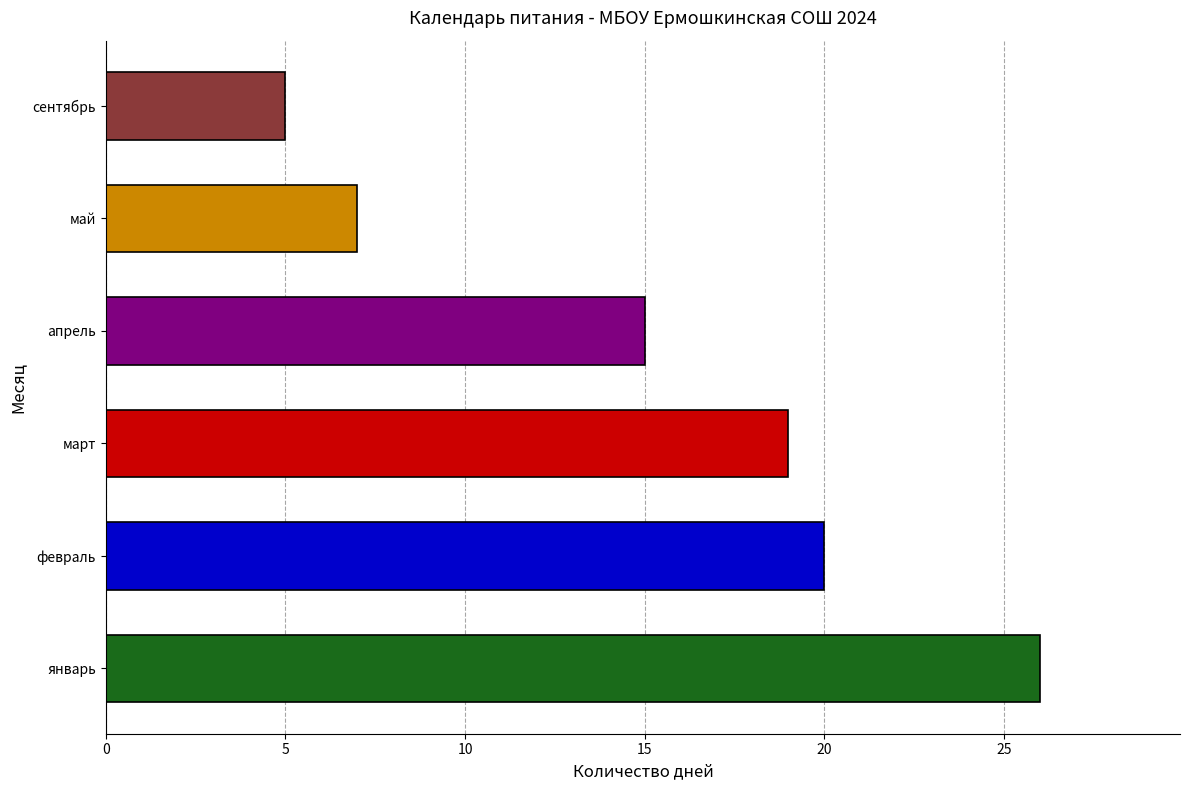

How many bars are there in total?

6